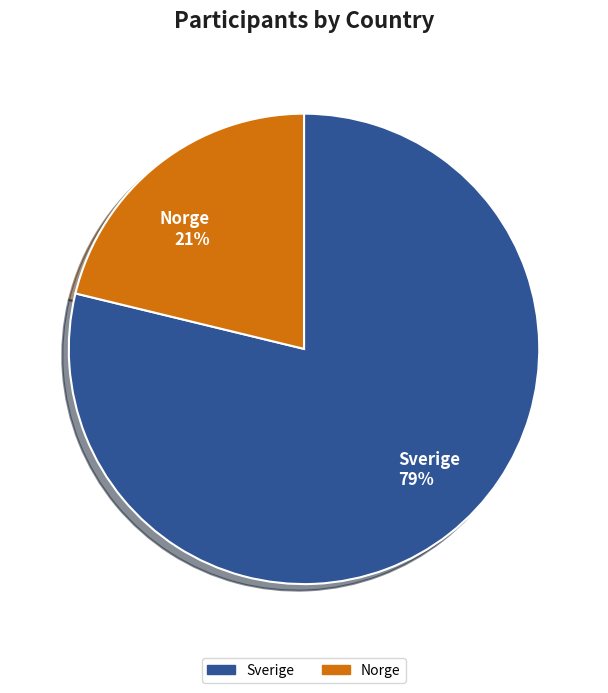

What is the smallest slice in the pie chart?

Norge